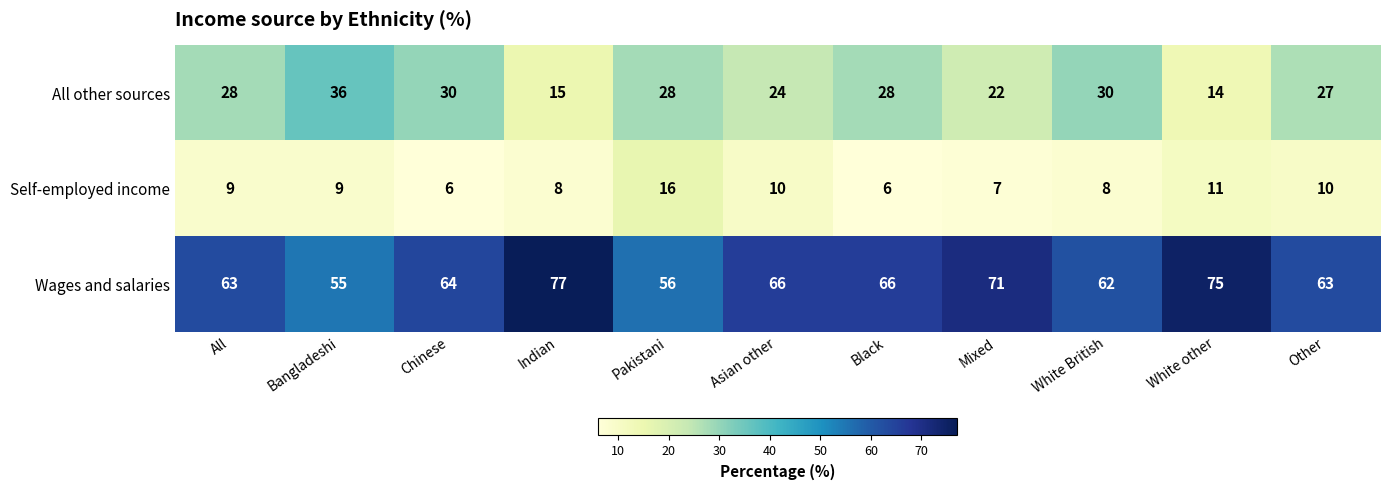

True or false: Wages and salaries has a value of 62 at White British.

True